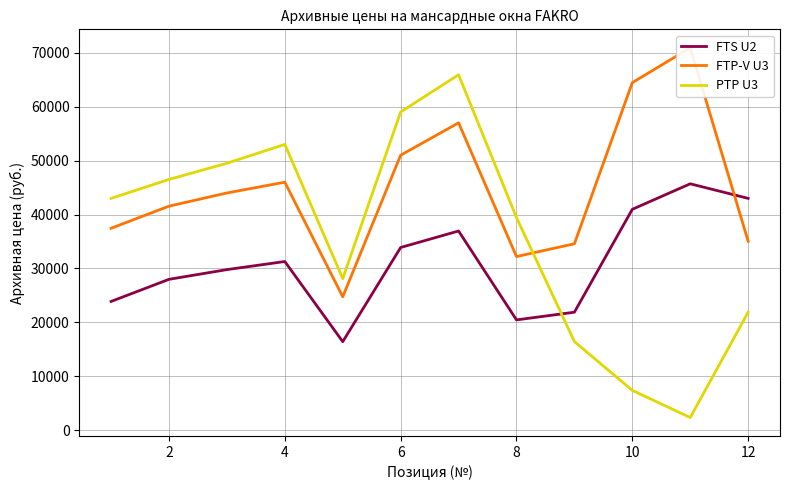

What is the minimum value for FTS U2?

16435